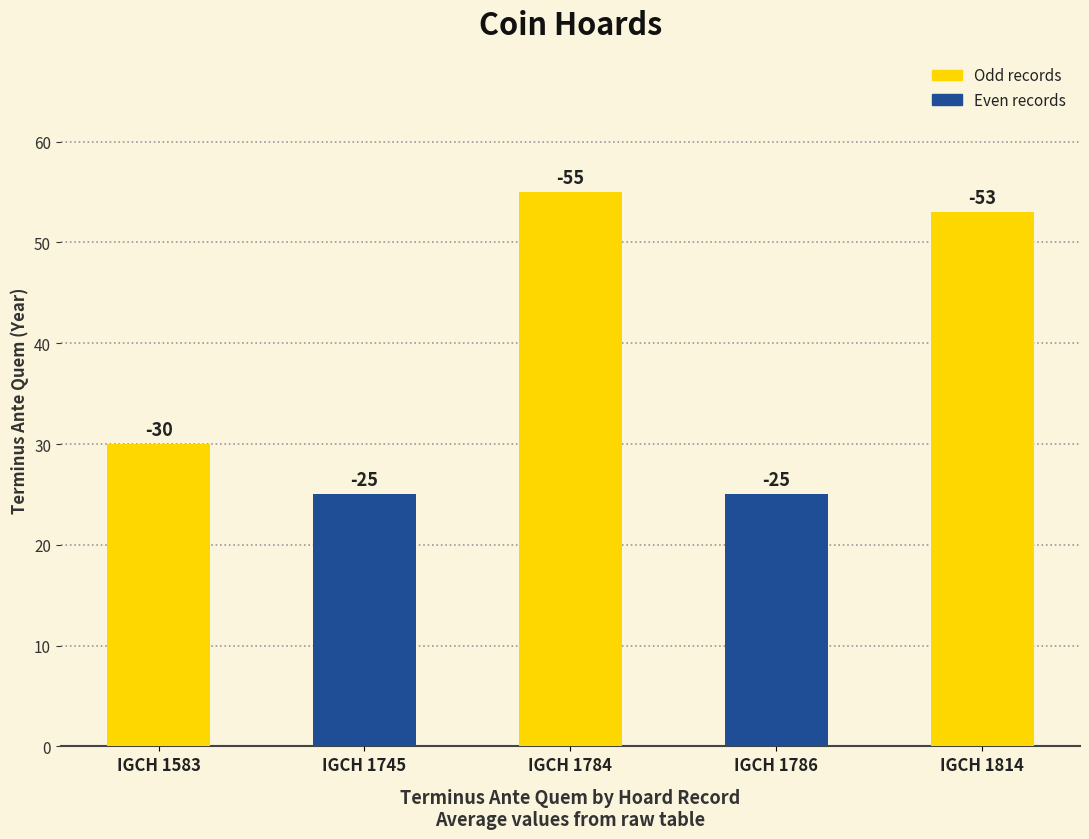

List the labels in order of value, largest first.

IGCH 1784, IGCH 1814, IGCH 1583, IGCH 1745, IGCH 1786